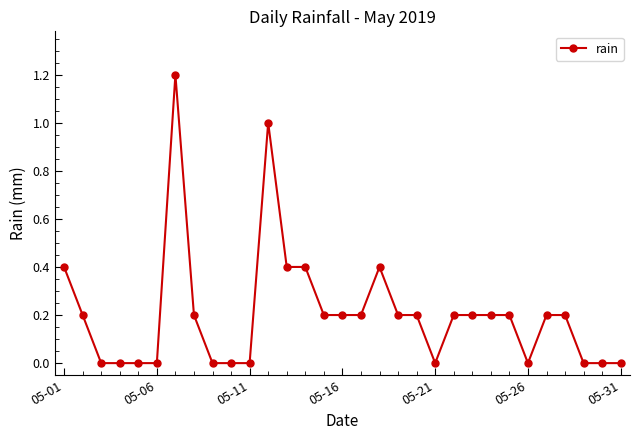

True or false: the data has more than 1 interior local peaks.

True